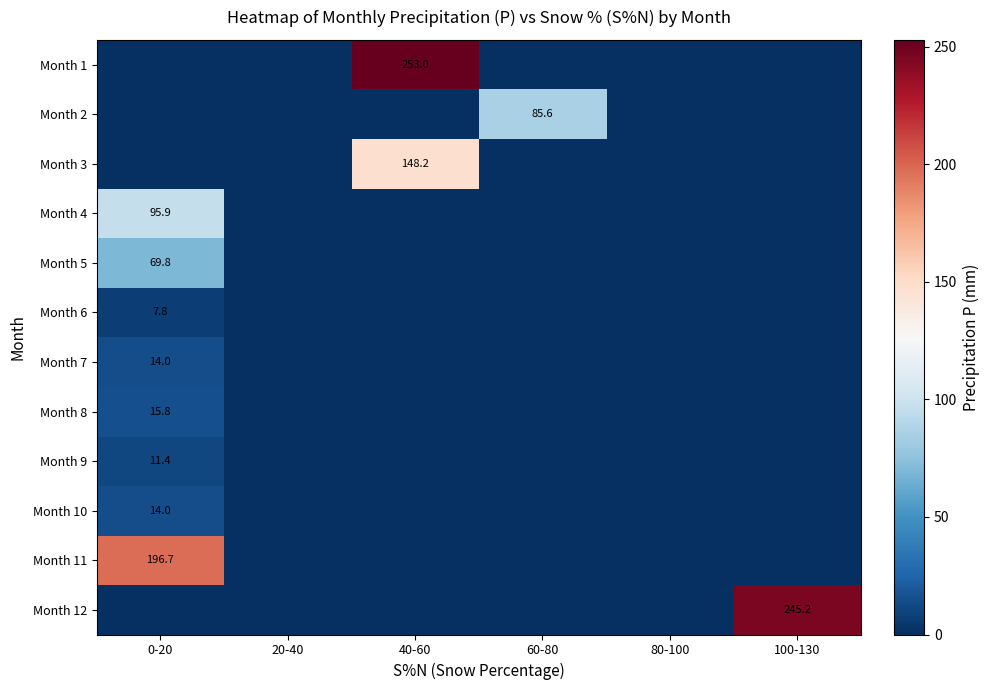

True or false: Month 4 has a value of 95.9 at 0-20.

True